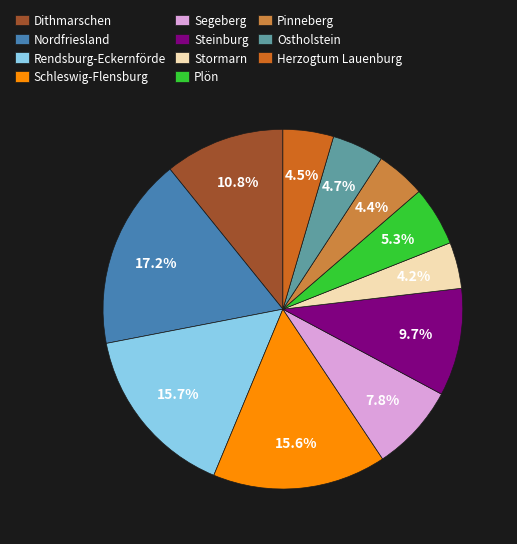

Which category has the biggest portion of the pie?

Nordfriesland